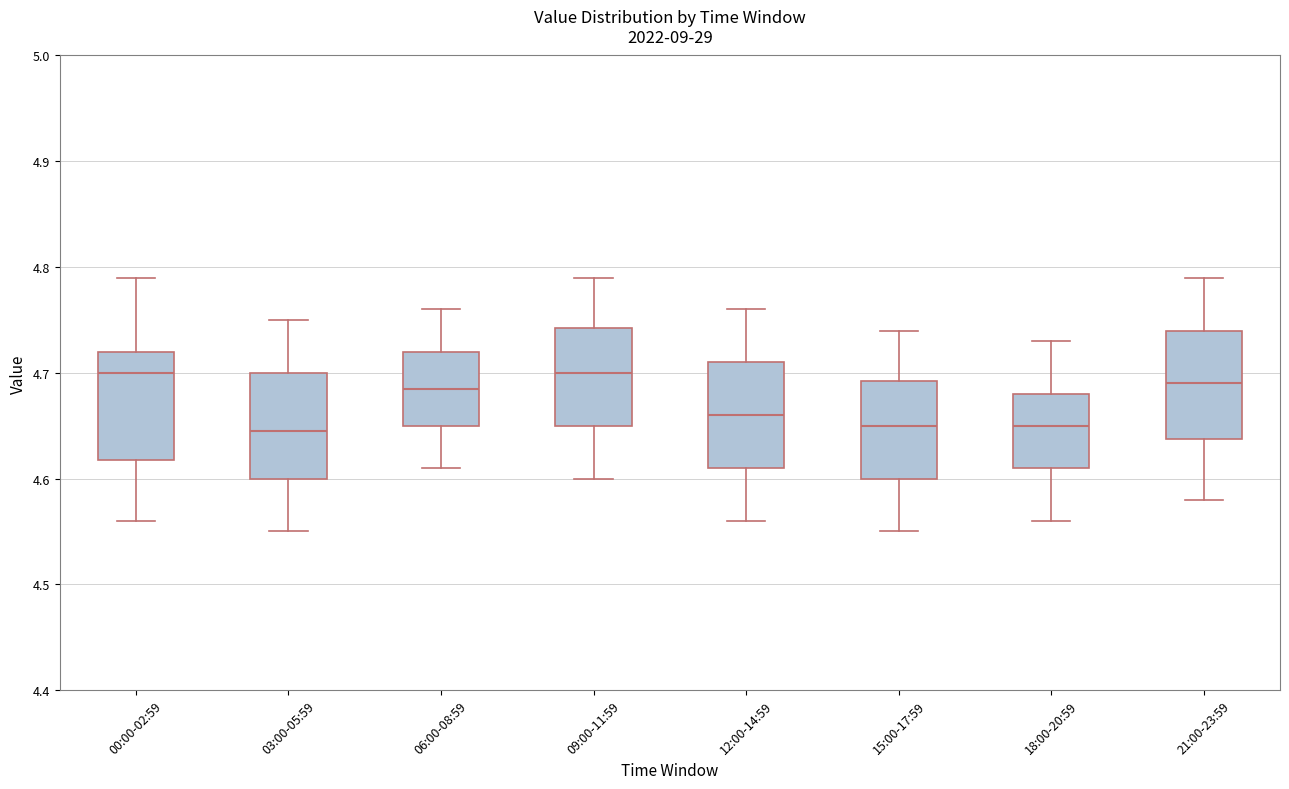

Reading left to right, read every box against the y-axis: the position of its median line, the range the box covers, and the ends of its whiskers. The values are not printed on the chart, so give them approximately, as read against the axis.

00:00-02:59: median 4.70, box 4.62 to 4.72, whiskers 4.56 to 4.79
03:00-05:59: median 4.65, box 4.60 to 4.70, whiskers 4.55 to 4.75
06:00-08:59: median 4.69, box 4.65 to 4.72, whiskers 4.61 to 4.76
09:00-11:59: median 4.70, box 4.65 to 4.74, whiskers 4.60 to 4.79
12:00-14:59: median 4.66, box 4.61 to 4.71, whiskers 4.56 to 4.76
15:00-17:59: median 4.65, box 4.60 to 4.69, whiskers 4.55 to 4.74
18:00-20:59: median 4.65, box 4.61 to 4.68, whiskers 4.56 to 4.73
21:00-23:59: median 4.69, box 4.64 to 4.74, whiskers 4.58 to 4.79